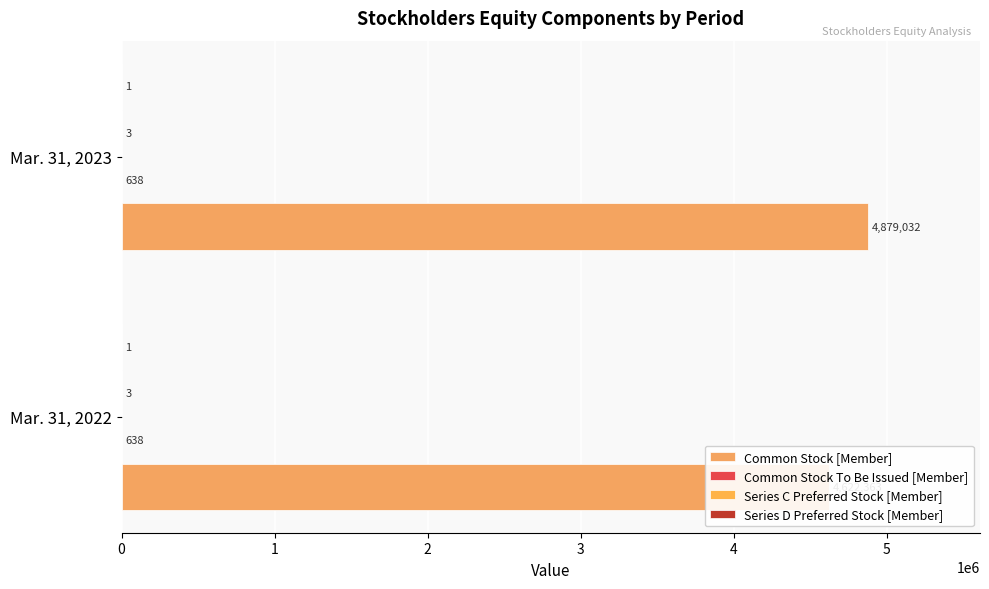

What are all the series names shown in the legend?

Common Stock [Member], Common Stock To Be Issued [Member], Series C Preferred Stock [Member], Series D Preferred Stock [Member]